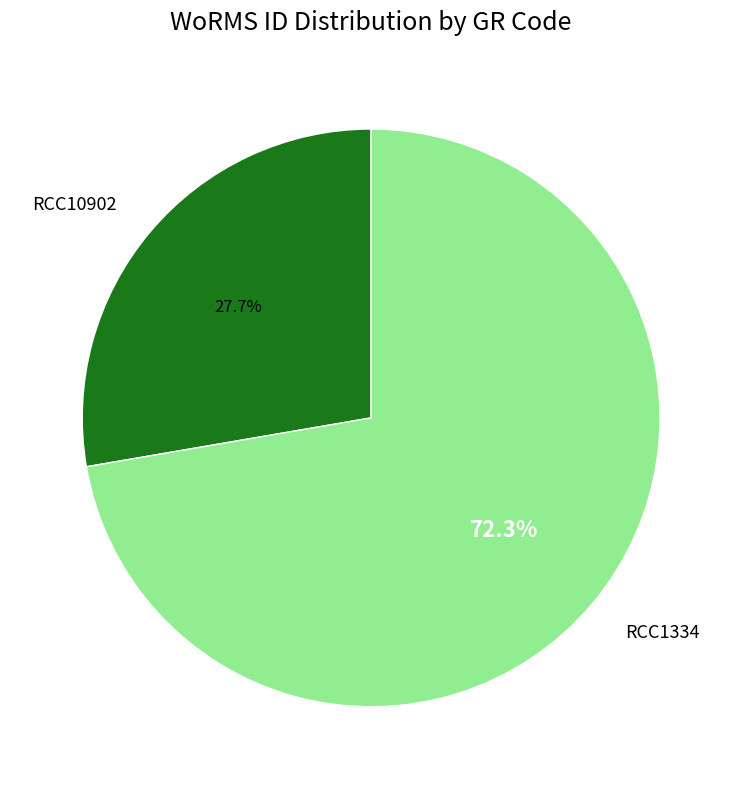

What portion of the pie excludes RCC1334?

27.7%